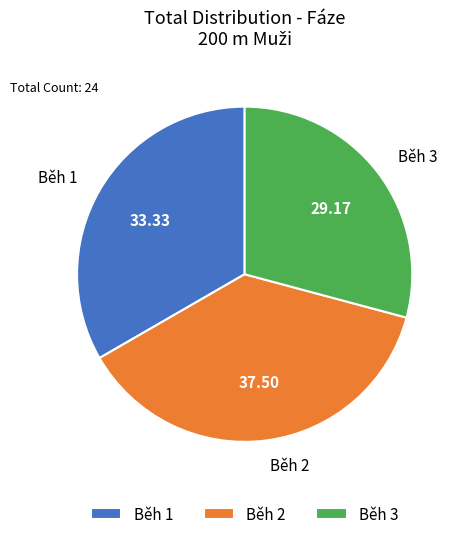

How many slices are in this pie chart?

3